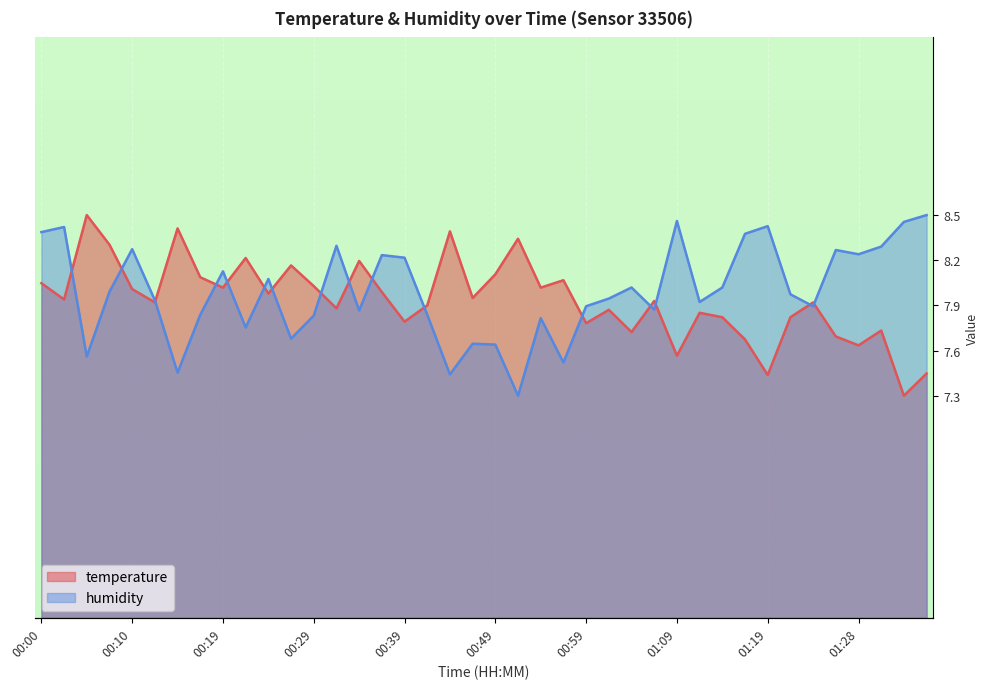

How many lines are shown in the chart?

2